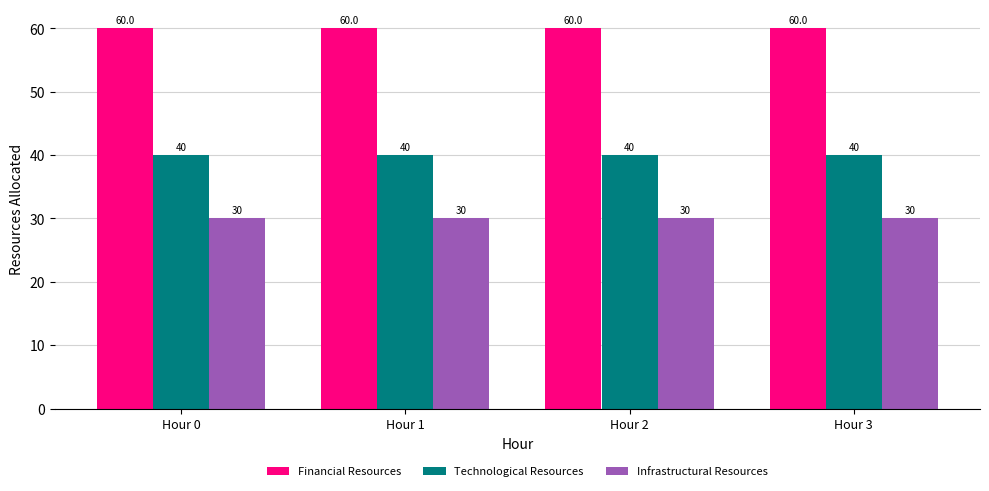

Reading left to right, what are all the values shown in this chart?

Financial Resources: Hour 0=60	Hour 1=60	Hour 2=60	Hour 3=60
Technological Resources: Hour 0=40	Hour 1=40	Hour 2=40	Hour 3=40
Infrastructural Resources: Hour 0=30	Hour 1=30	Hour 2=30	Hour 3=30